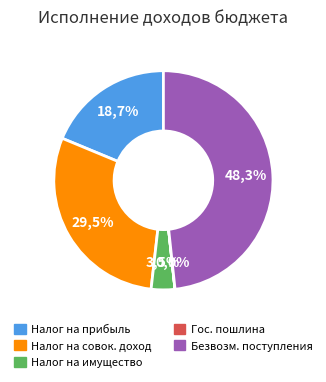

How many slices are in this pie chart?

5